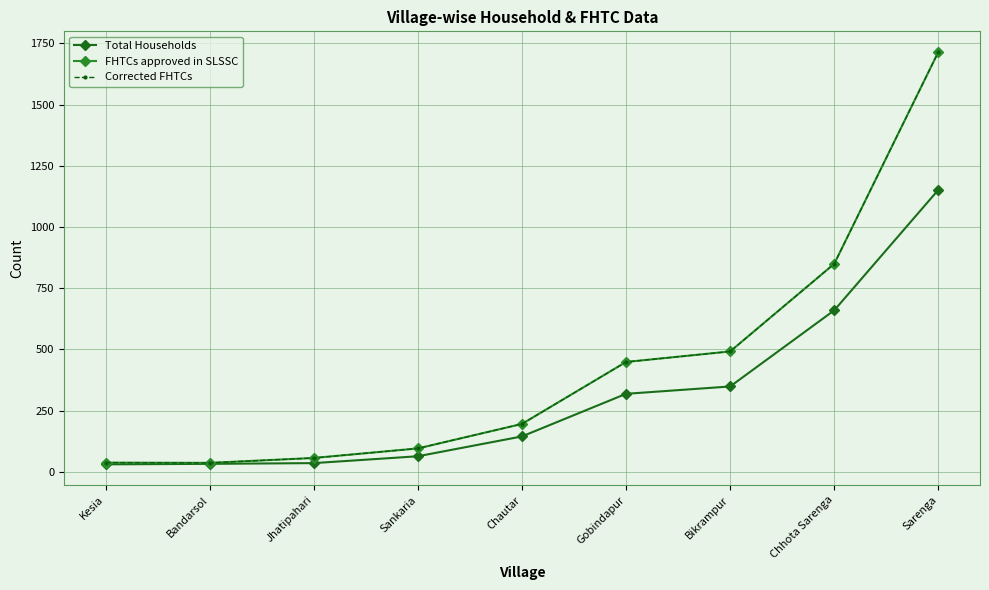

Is this an area chart (filled region under the line)?

No